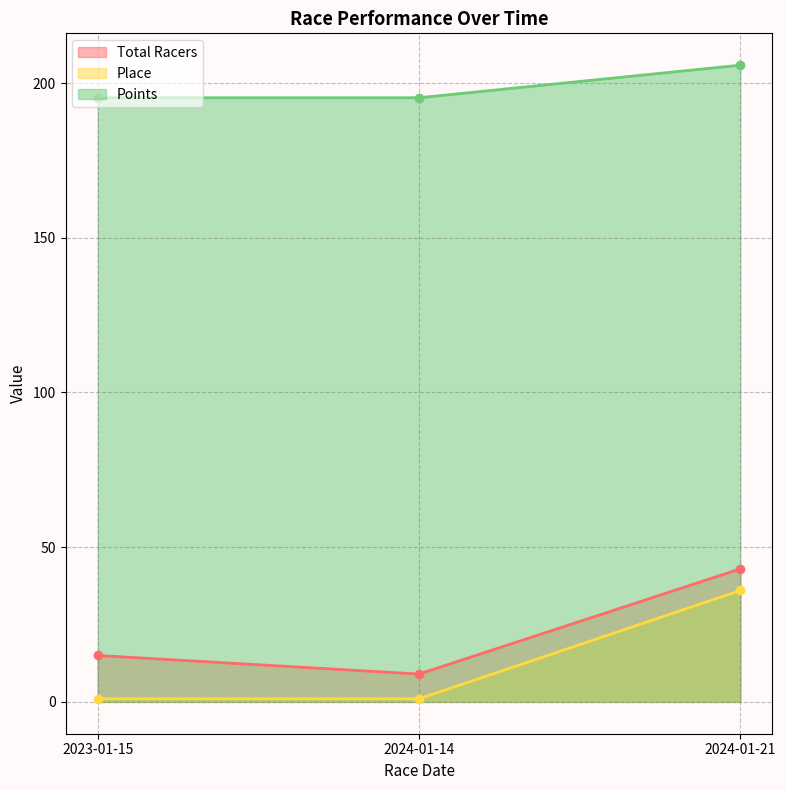

Rank the series at 2024-01-21 from highest to lowest value.

Points, Total Racers, Place